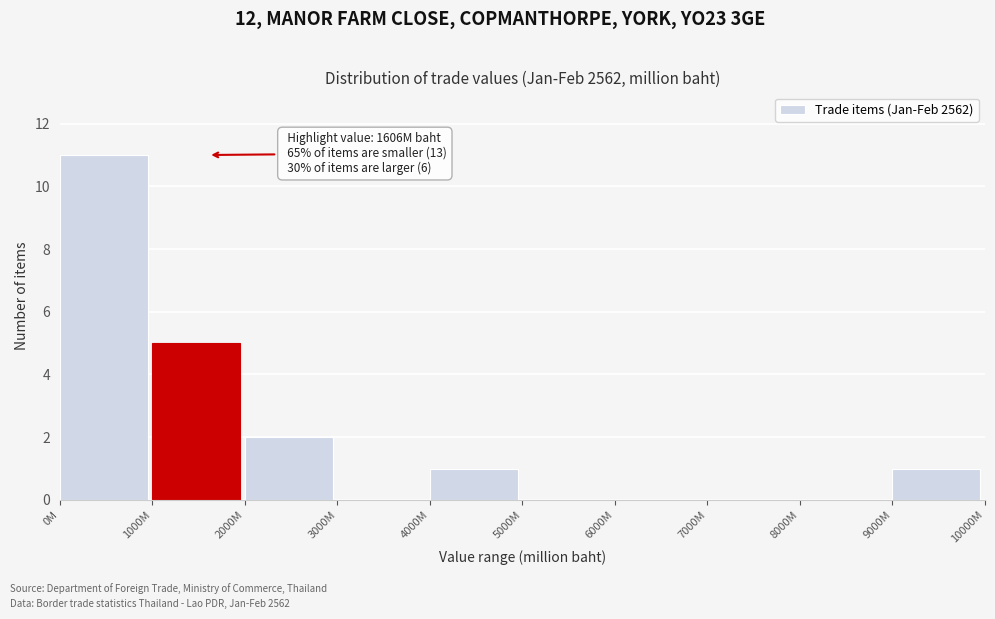

Reading left to right, list all the values displayed in this chart.

0M=11	1000M=5	2000M=2	3000M=0	4000M=1	5000M=0	6000M=0	7000M=0	8000M=0	9000M=1